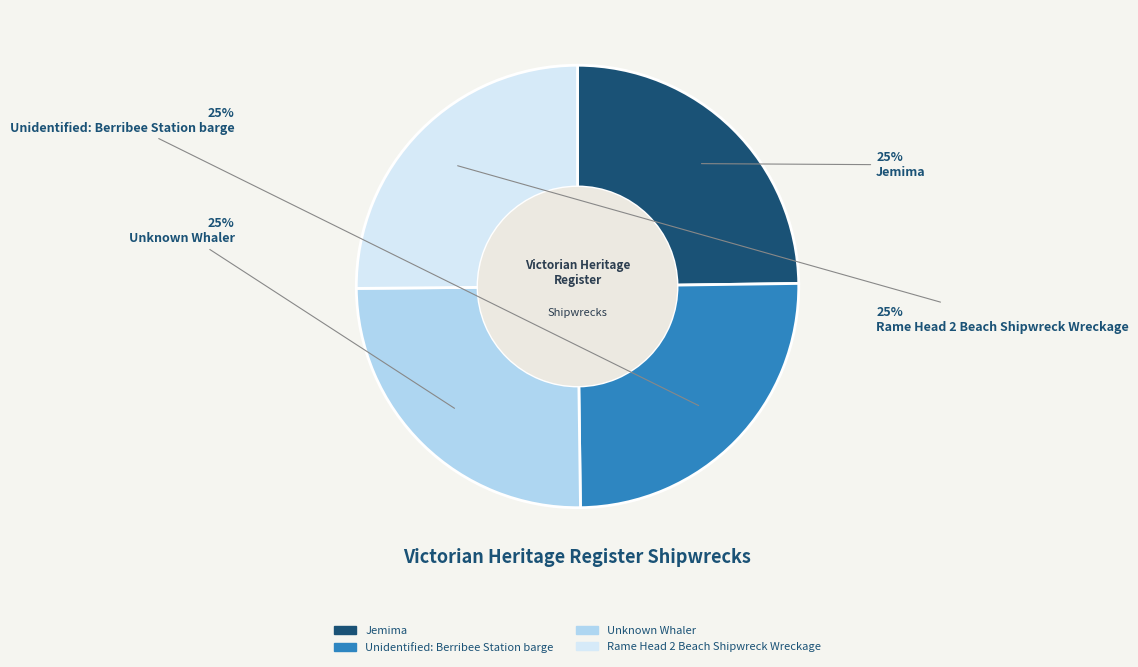

True or false: Unknown Whaler accounts for 25% of the total.

True